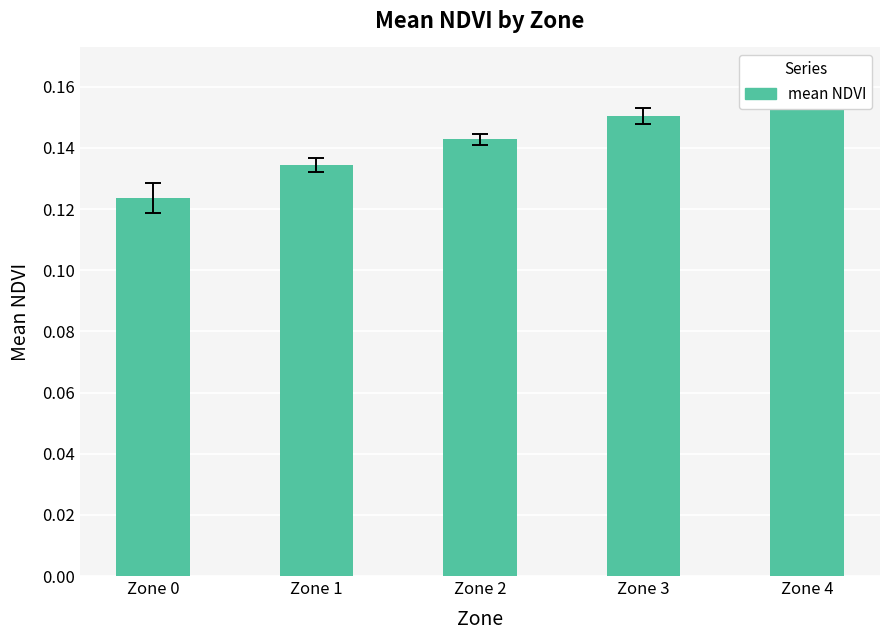

At which category does the chart reach its minimum across all series?

Zone 0